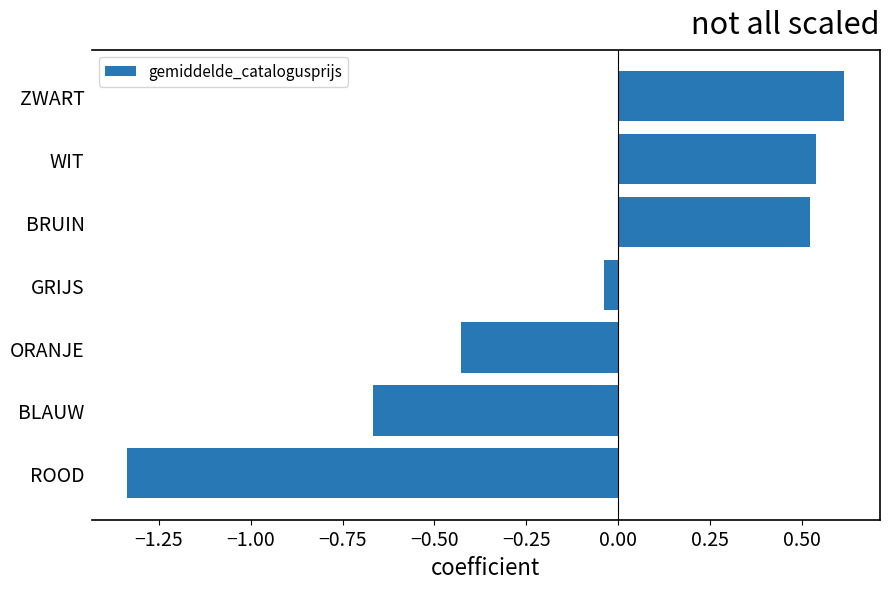

What is the change in value from BLAUW to ORANJE?

+0.2